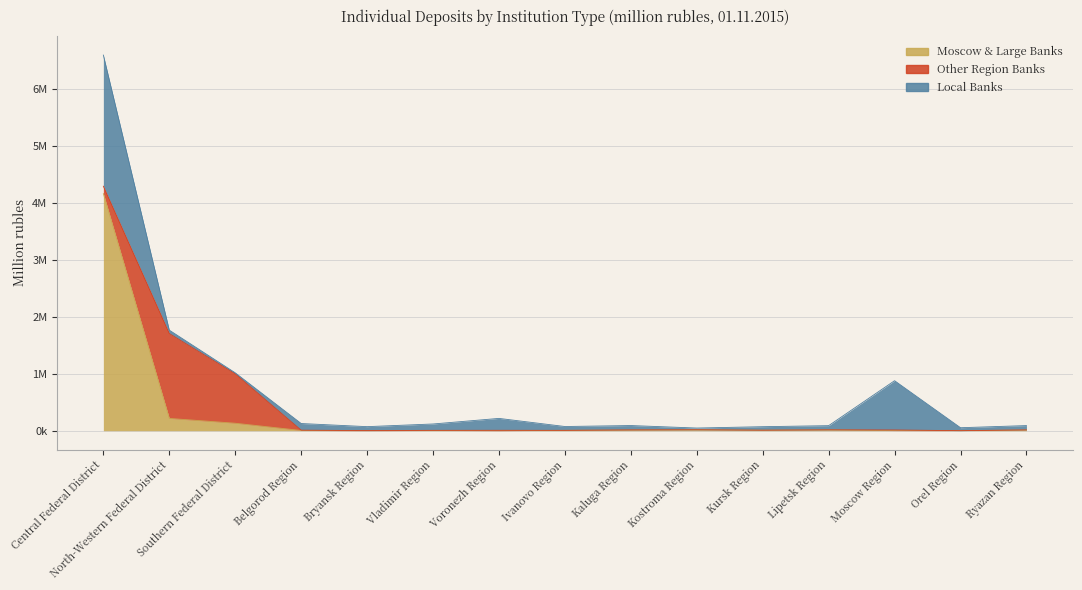

Which has a higher value, Central Federal District or Lipetsk Region?

Central Federal District